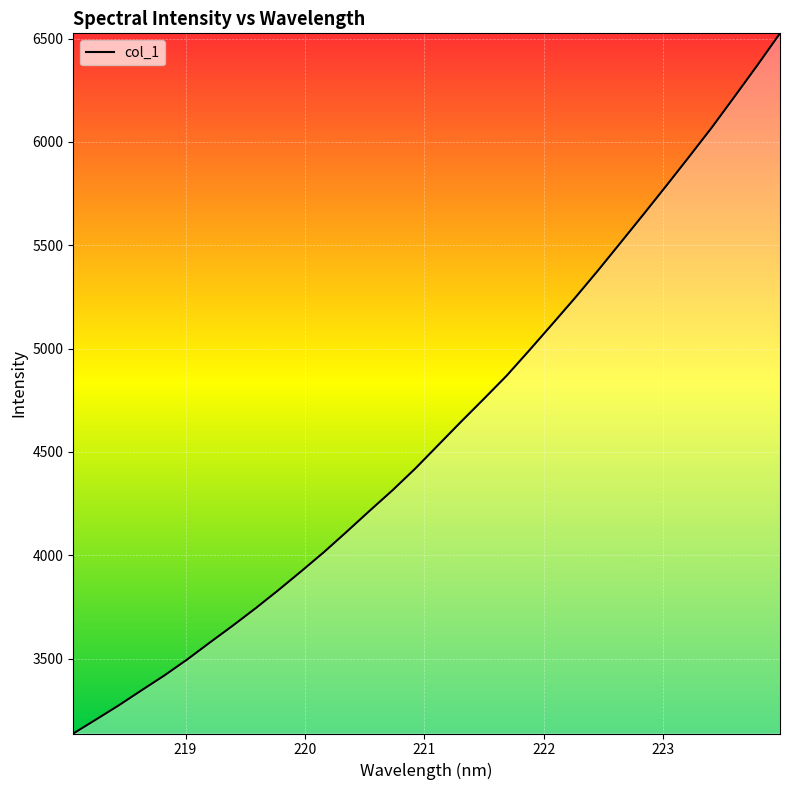

What is the smallest value displayed?

3137.6